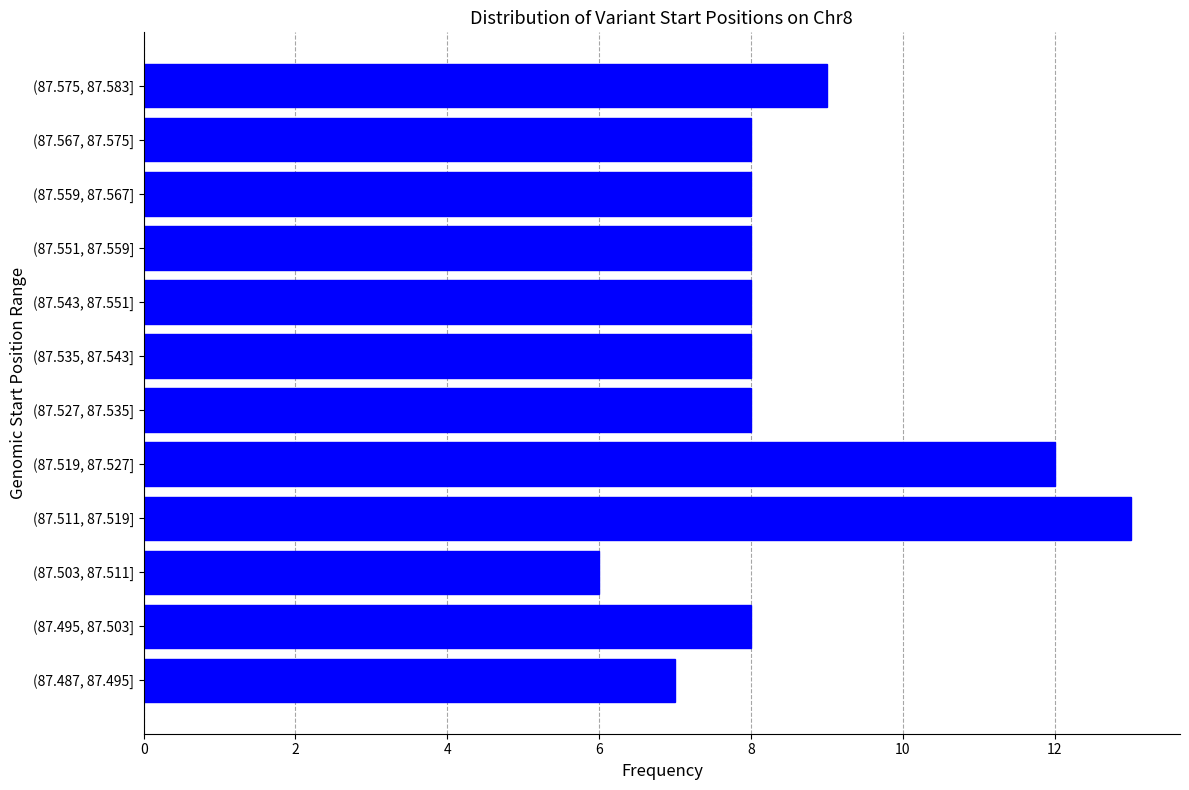

Reading bottom to top, extract all data points from this chart.

7	8	6	13	12	8	8	8	8	8	8	9